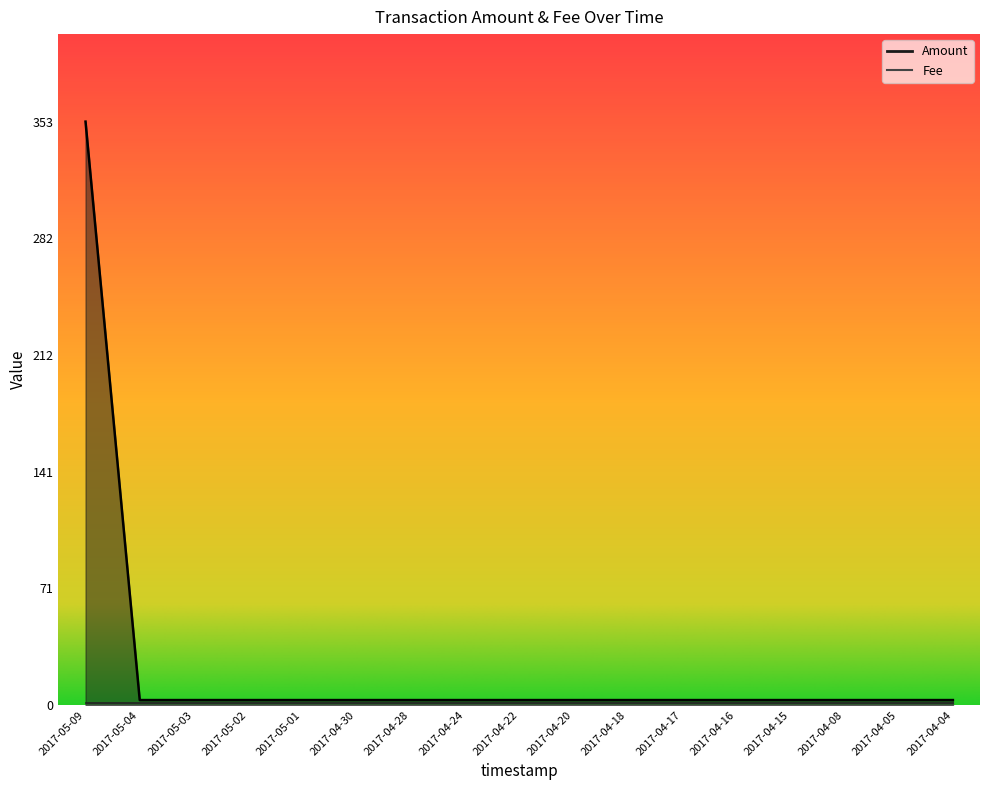

What is the maximum value shown in the chart?

353